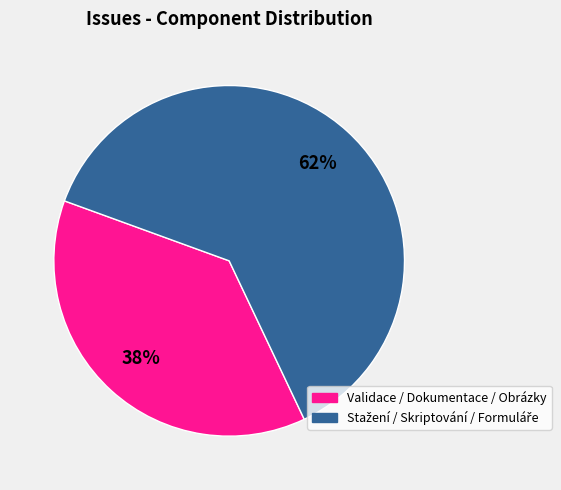

To the nearest percent, what is the average slice percentage?

50%